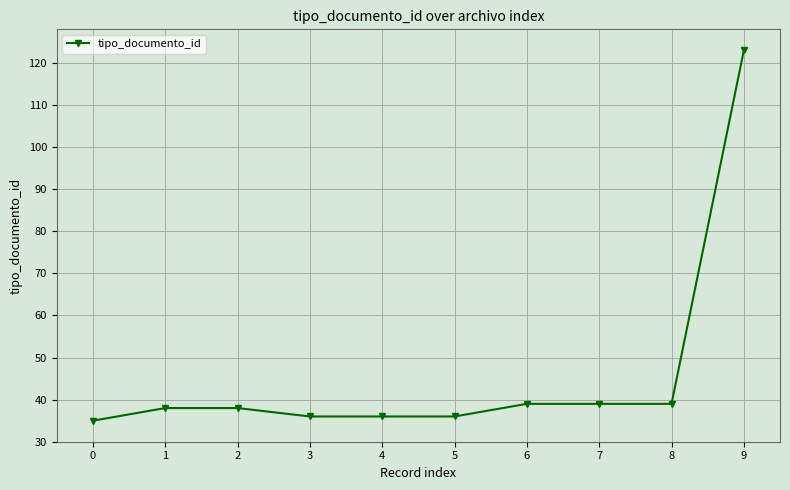

How many series are shown in this chart?

1